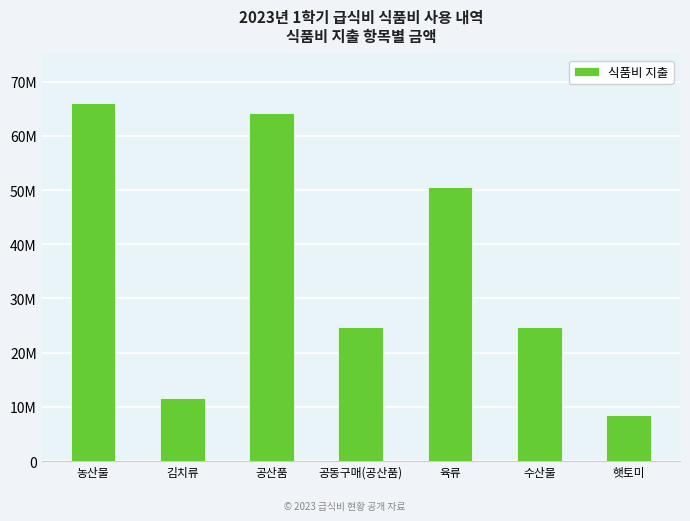

Which has a higher value, 김치류 or 농산물?

농산물